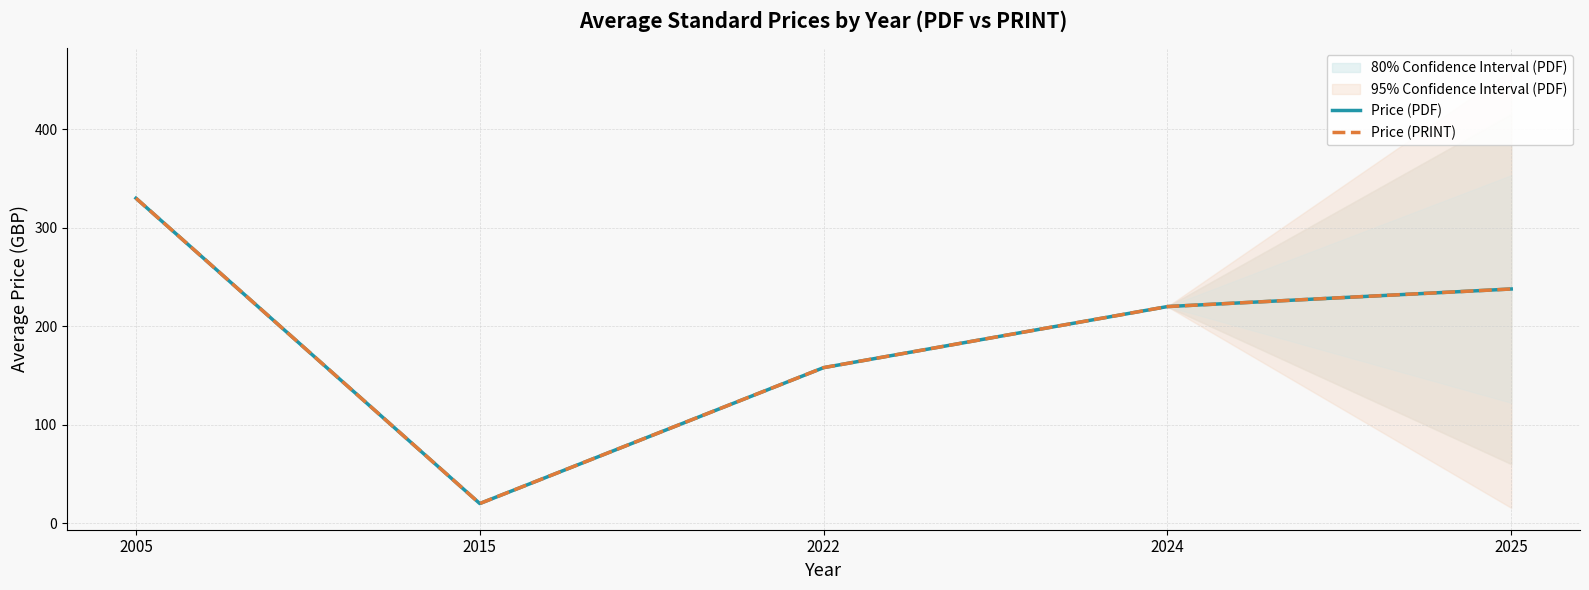

What is the lowest value of the Price (PRINT) series?

20.0